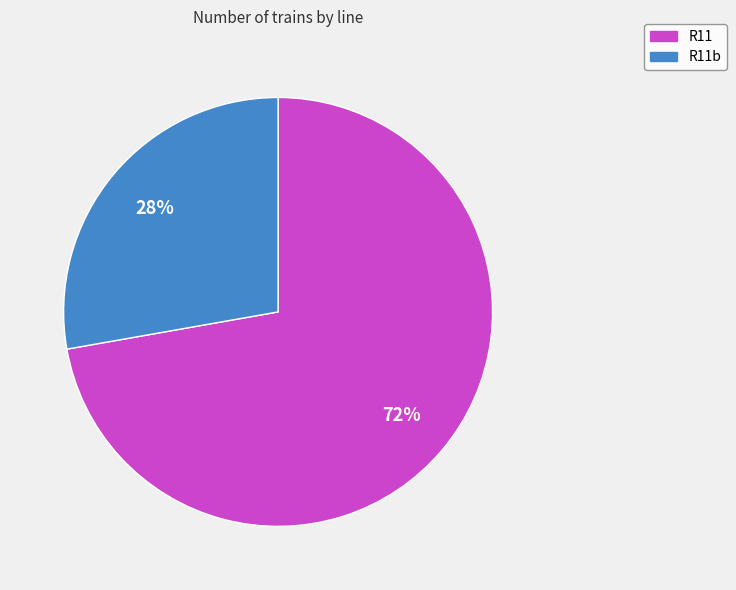

Is there a majority slice in this chart?

Yes